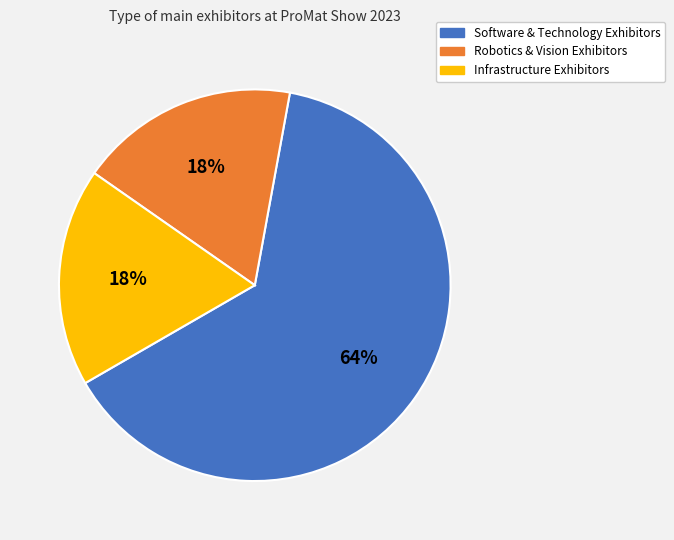

Is there any slice that represents more than half of the pie?

Yes